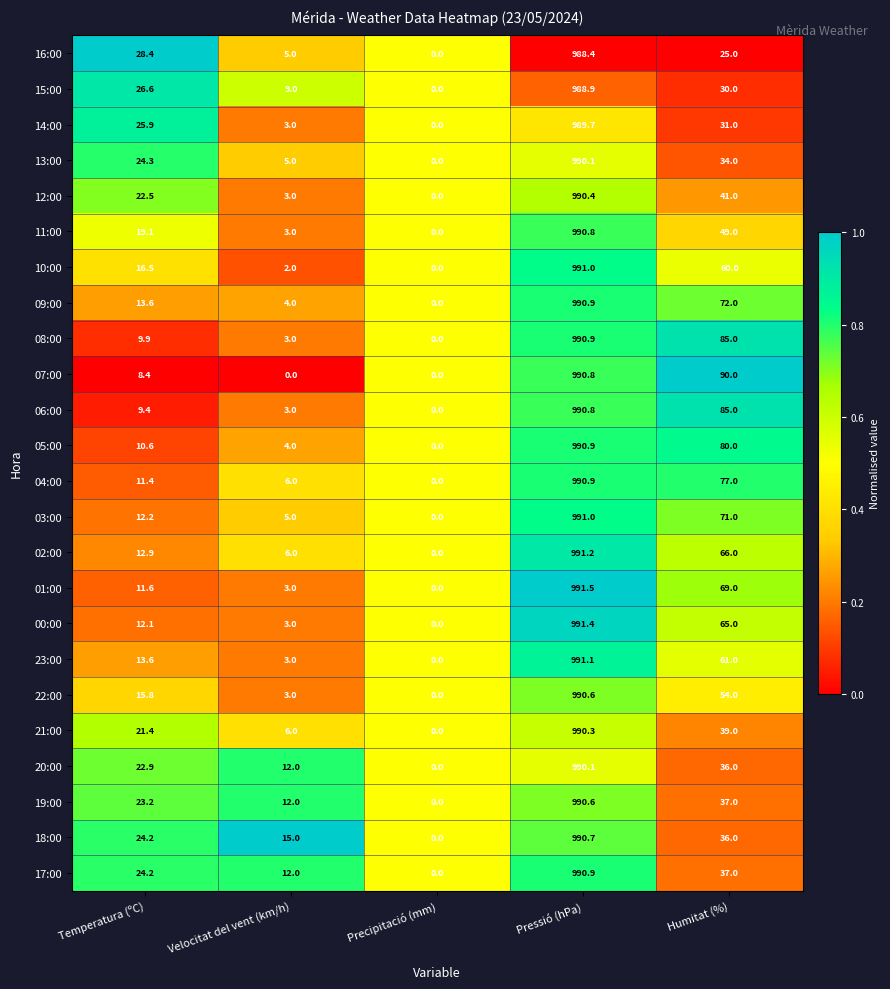

List the labels in order of 18:00 value, largest first.

Pressió (hPa), Humitat (%), Temperatura (ºC), Velocitat del vent (km/h), Precipitació (mm)